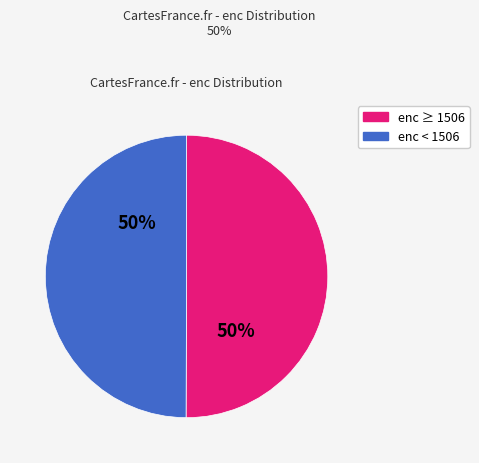

Count the number of slices in the pie.

2